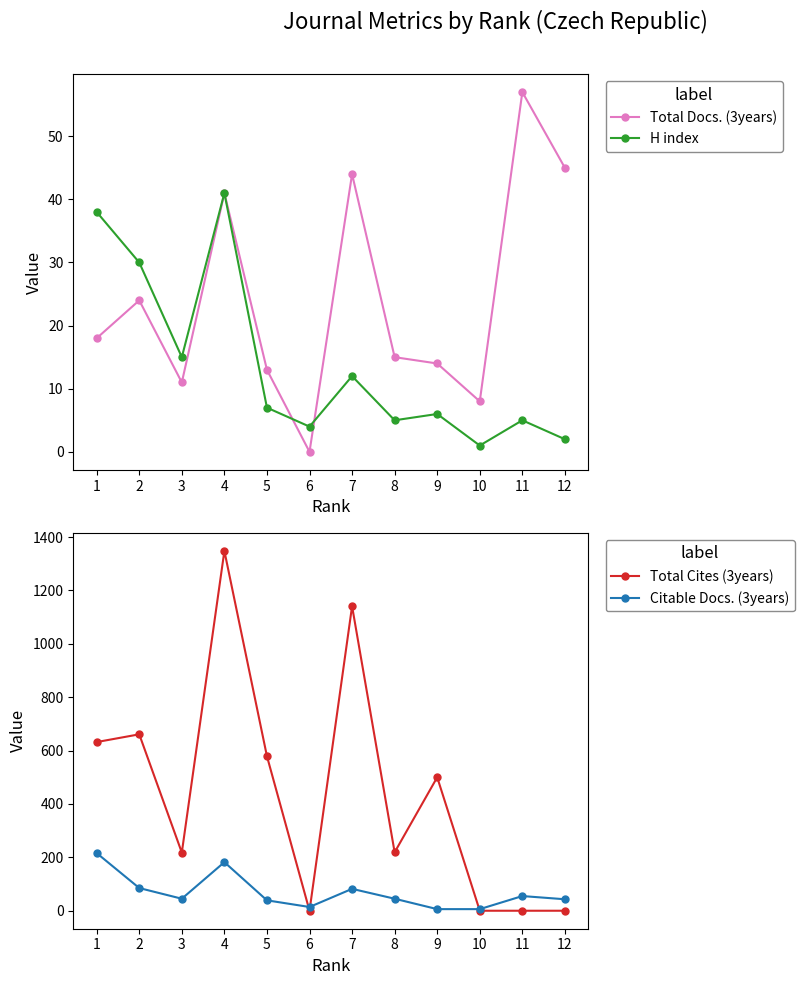

At which category is the sum across all series the highest?

4